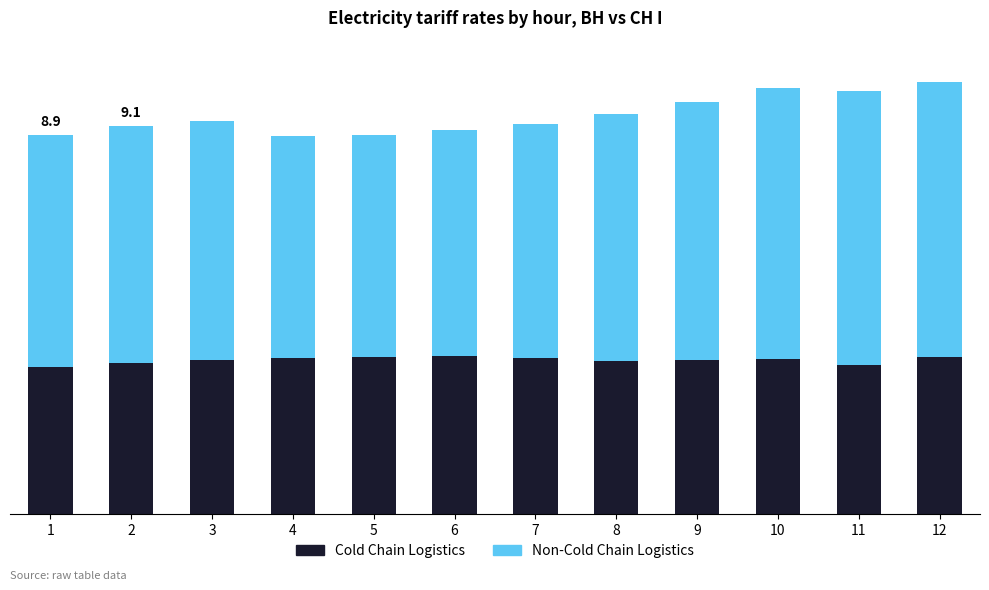

What are all the series names shown in the legend?

Cold Chain Logistics, Non-Cold Chain Logistics